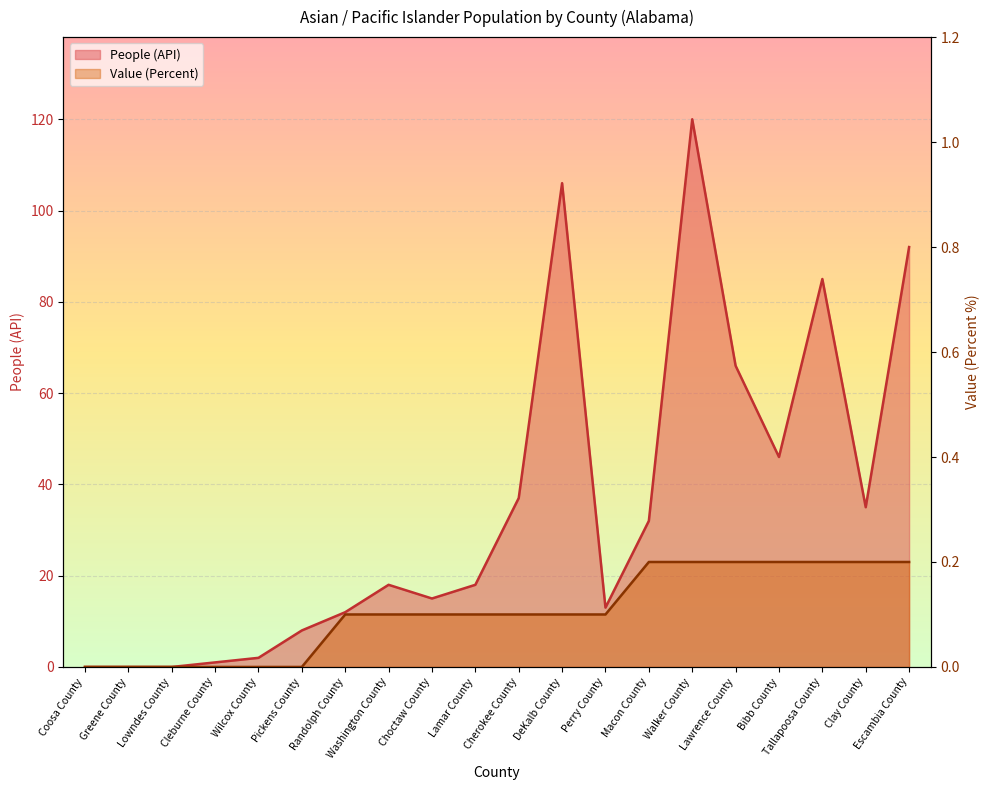

Rank the series by their average value, from highest to lowest.

People (API), Value (Percent)